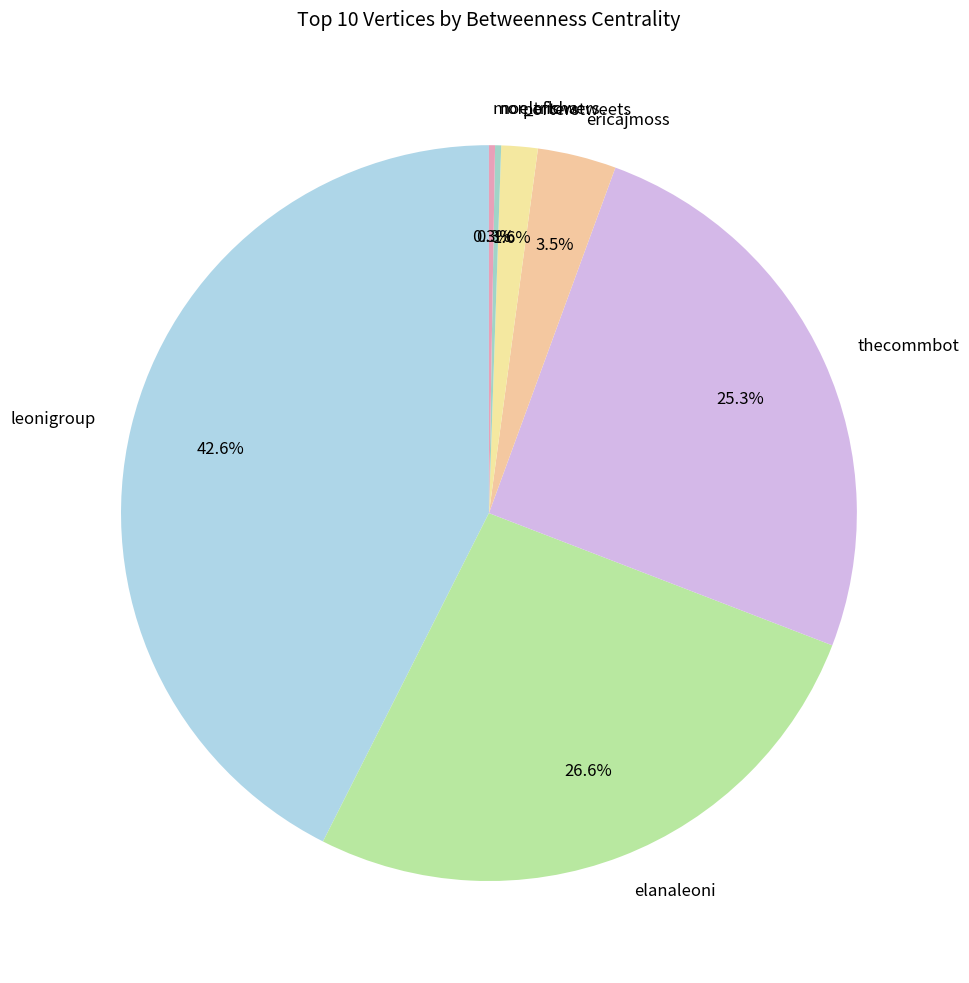

What portion of the pie excludes porterstweets?

98.4%